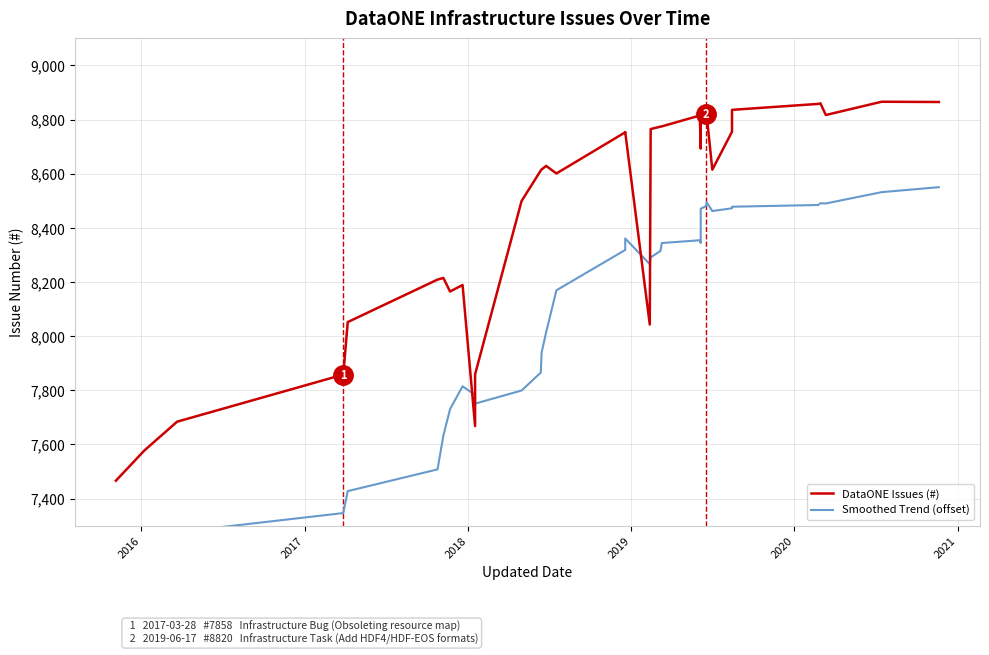

Count the number of categories in the chart.

36